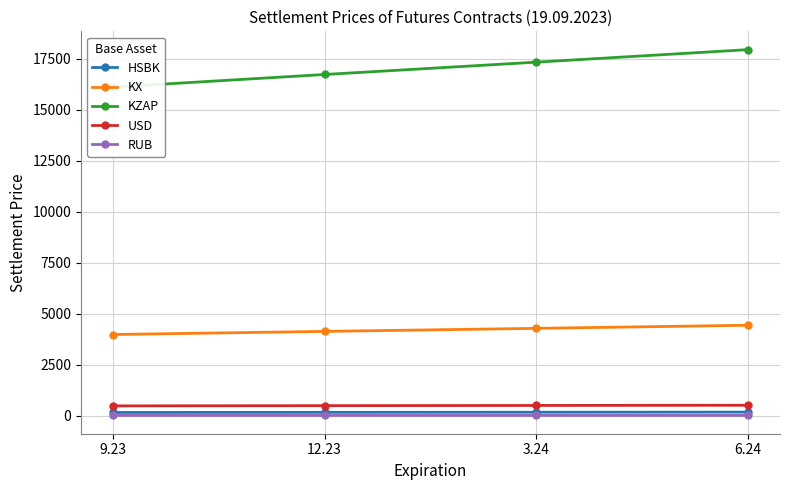

How many values in the KX series exceed 4274?

2